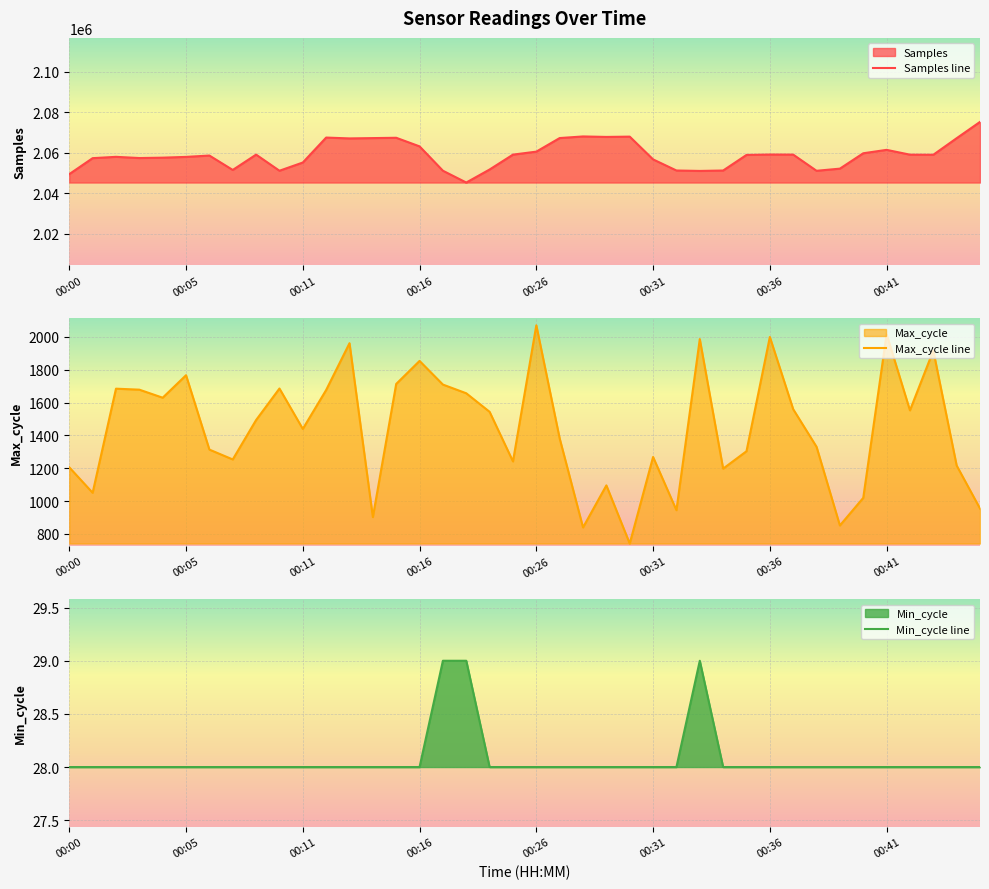

At which label does Max_cycle line reach its peak?

00:26